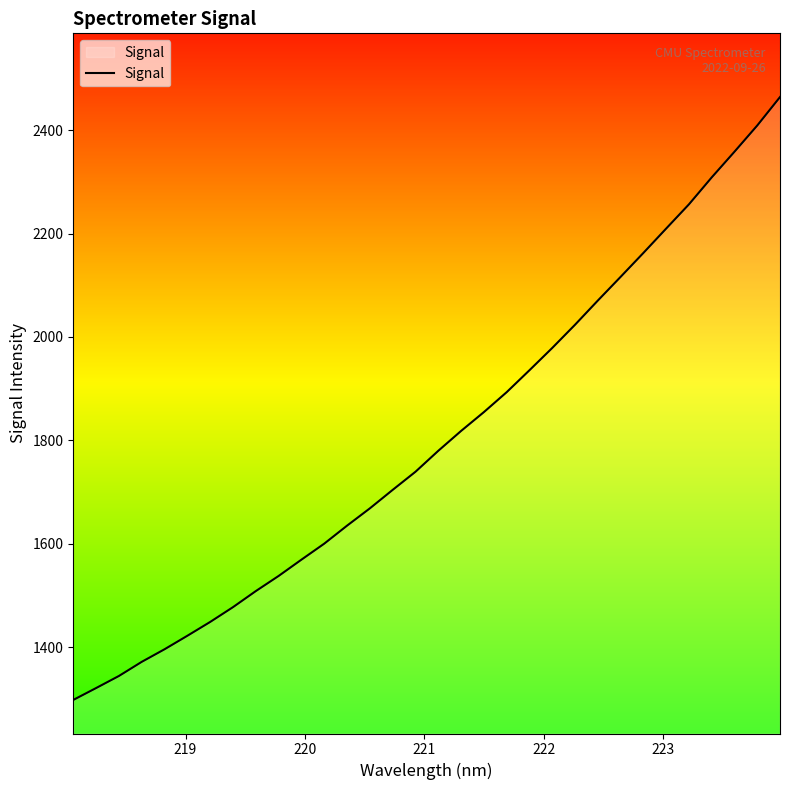

What is the difference between the maximum and minimum values?

1165.6